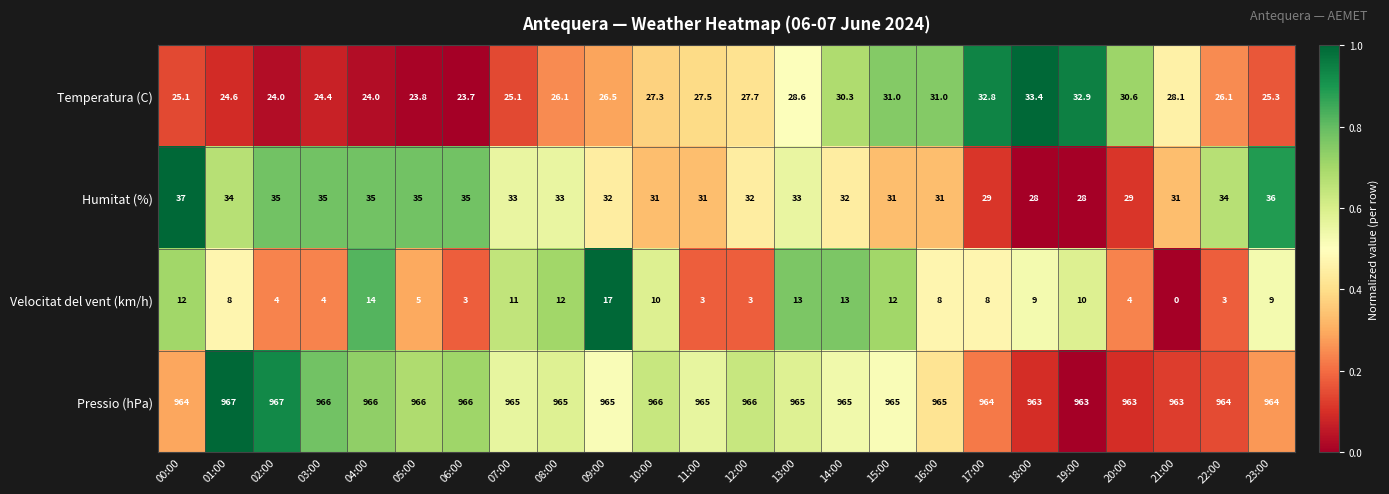

What is the difference between the maximum and minimum values in the Velocitat del vent (km/h) series?

17.0